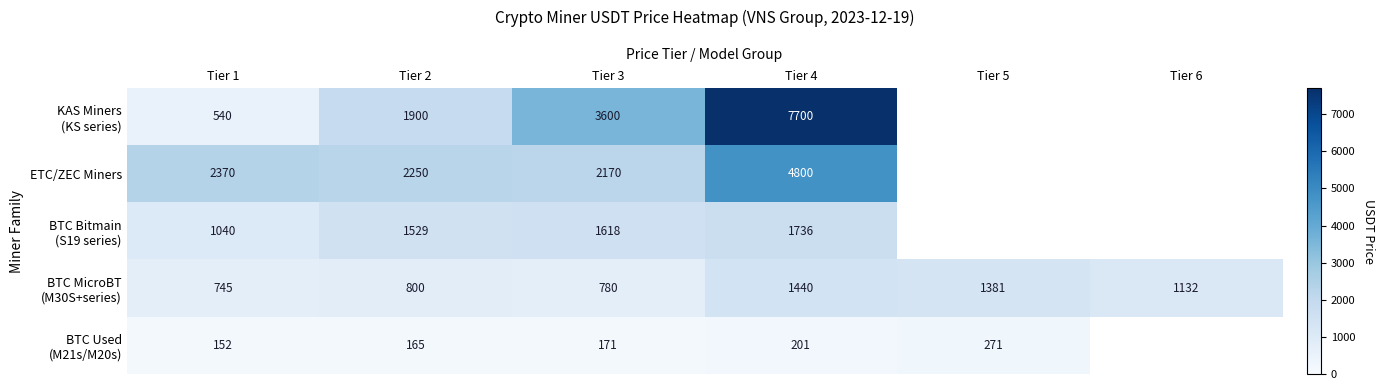

Which has a higher value, Tier 6 or Tier 3?

Tier 3